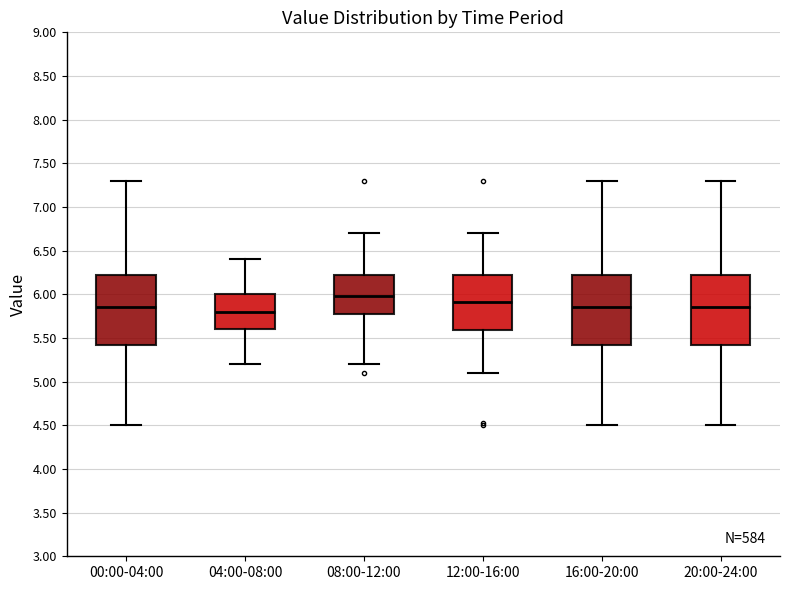

Reading left to right, read every box against the y-axis: the position of its median line, the range the box covers, and the ends of its whiskers. The values are not printed on the chart, so give them approximately, as read against the axis.

00:00-04:00: median 5.85, box 5.40 to 6.20, whiskers 4.50 to 7.30
04:00-08:00: median 5.80, box 5.60 to 6.00, whiskers 5.20 to 6.40
08:00-12:00: median 6.00, box 5.80 to 6.20, whiskers 5.20 to 6.70
12:00-16:00: median 5.90, box 5.60 to 6.20, whiskers 5.10 to 6.70
16:00-20:00: median 5.85, box 5.40 to 6.20, whiskers 4.50 to 7.30
20:00-24:00: median 5.85, box 5.40 to 6.20, whiskers 4.50 to 7.30